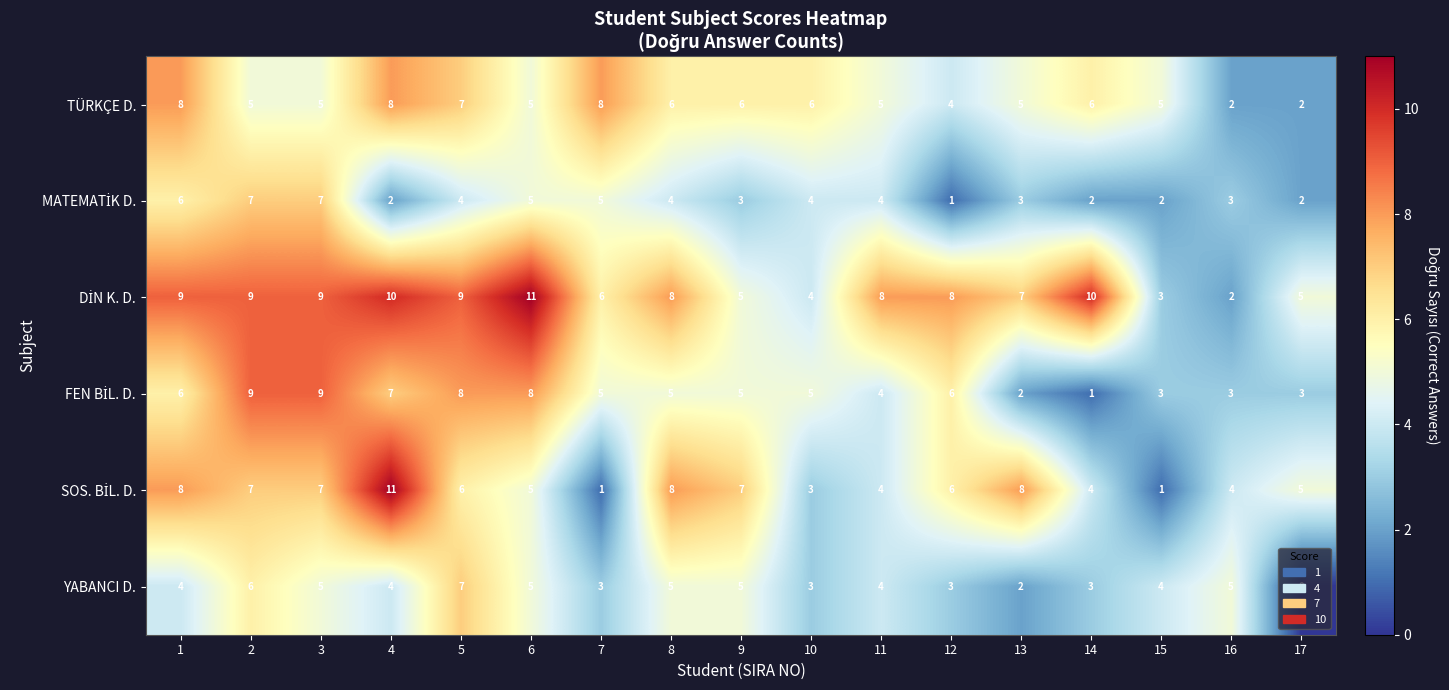

At which category does the chart reach its minimum across all series?

17